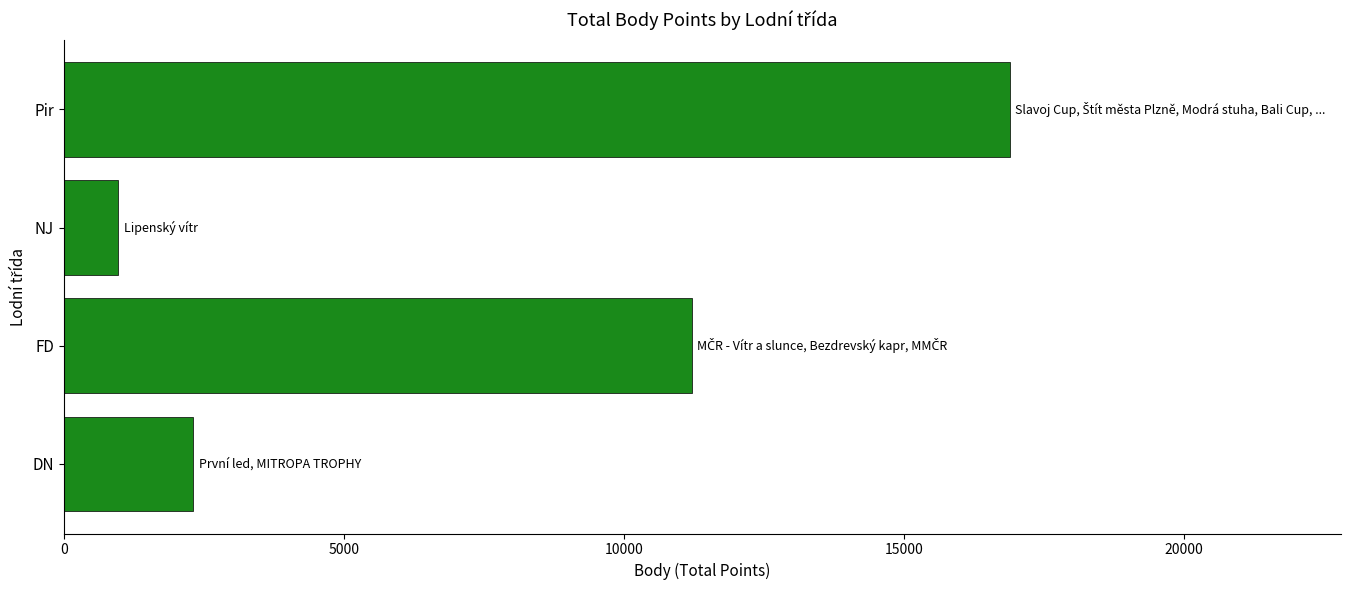

What value does the data have at FD, to the nearest 100?

11200